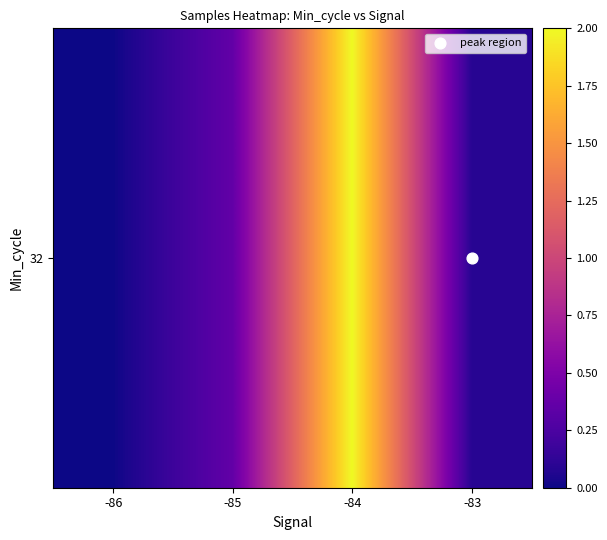

List the labels in order of value, largest first.

-84, -85, -83, -86